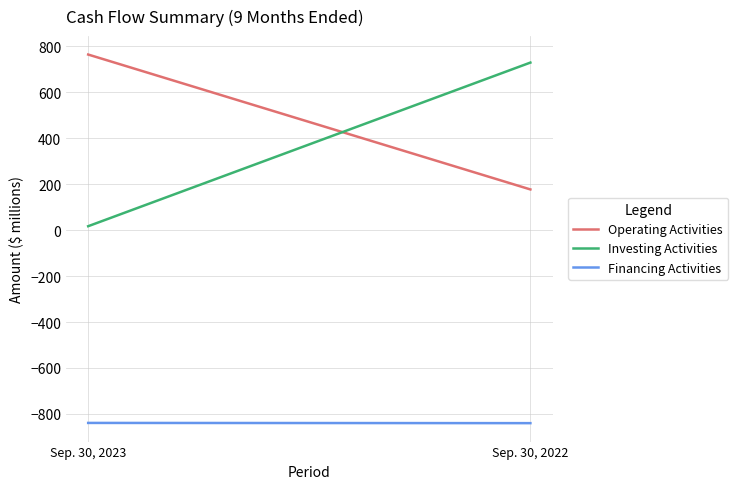

Which series has the widest spread of values?

Investing Activities